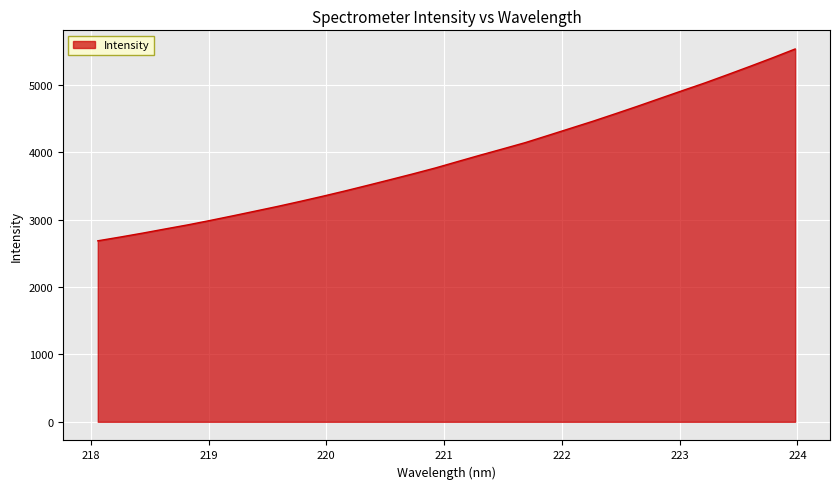

What is the smallest value displayed?

2685.9